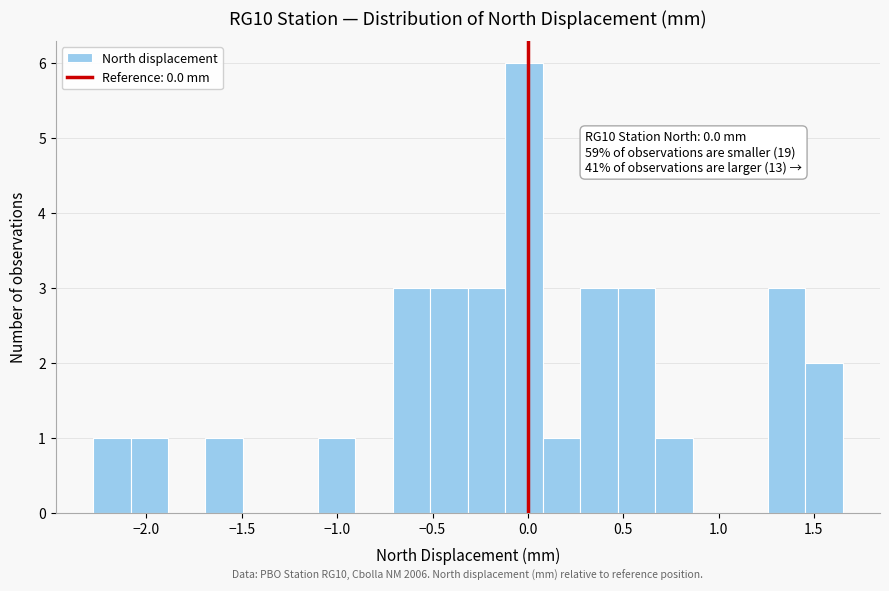

Around what value on the x-axis is the tallest bar? Give the approximate position of its centre, as read against the axis.

0.00